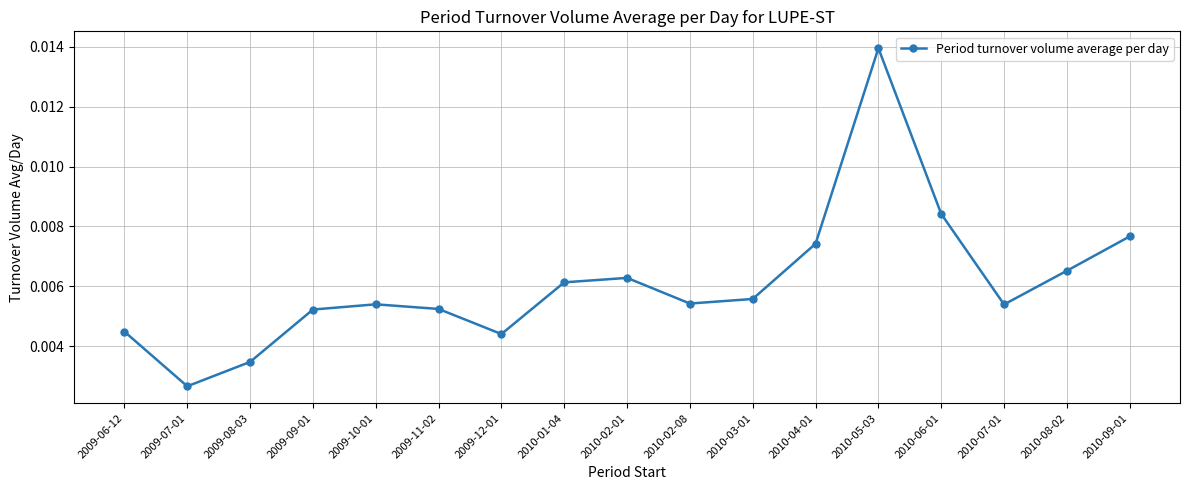

At which label is the value closest to 0?

2009-07-01